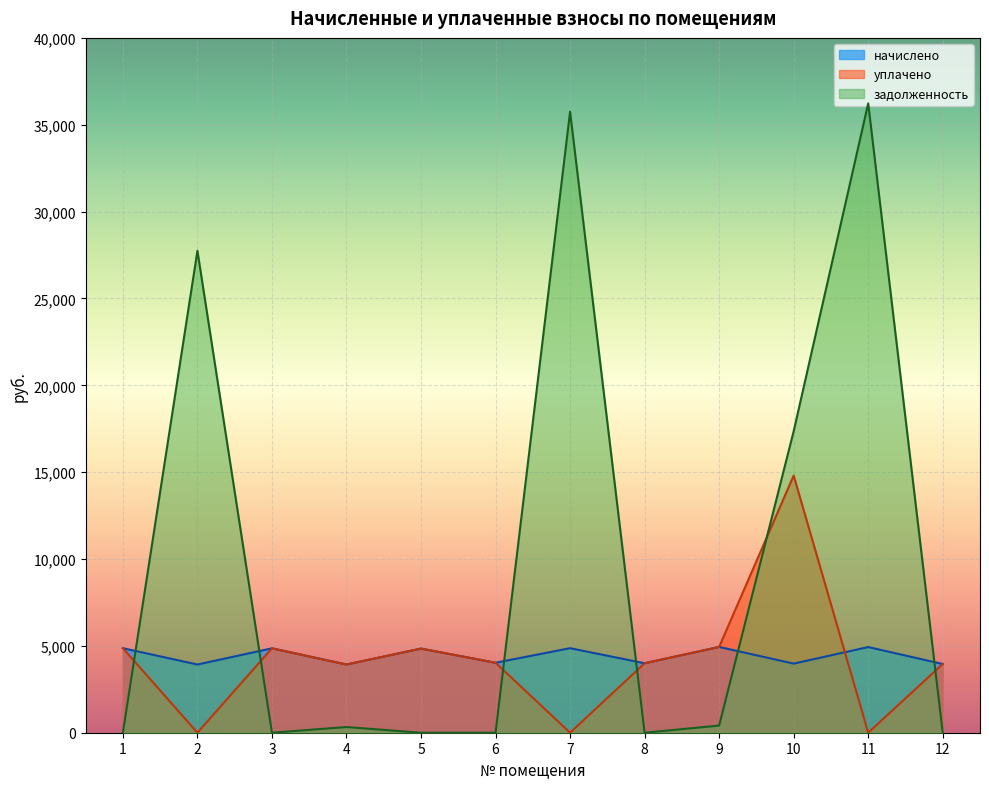

How many values in the уплачено series exceed 4028?

6